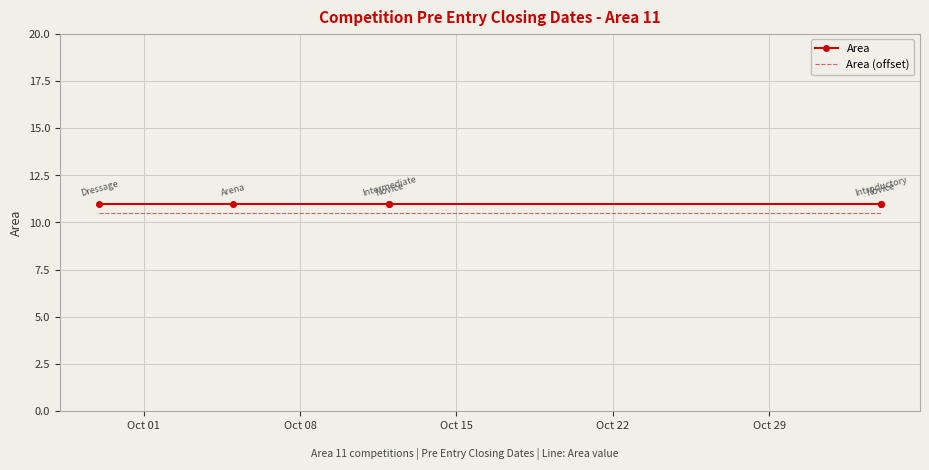

True or false: Area (offset) and Area intersect in this chart.

False